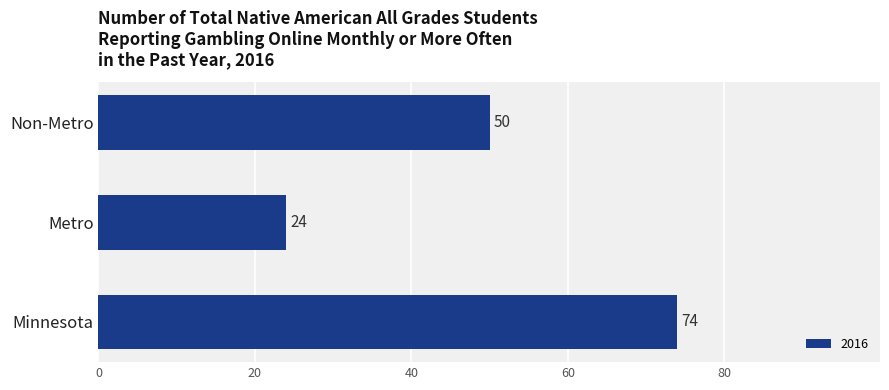

Approximately how many times larger is the value at Metro compared to Non-Metro?

0.5